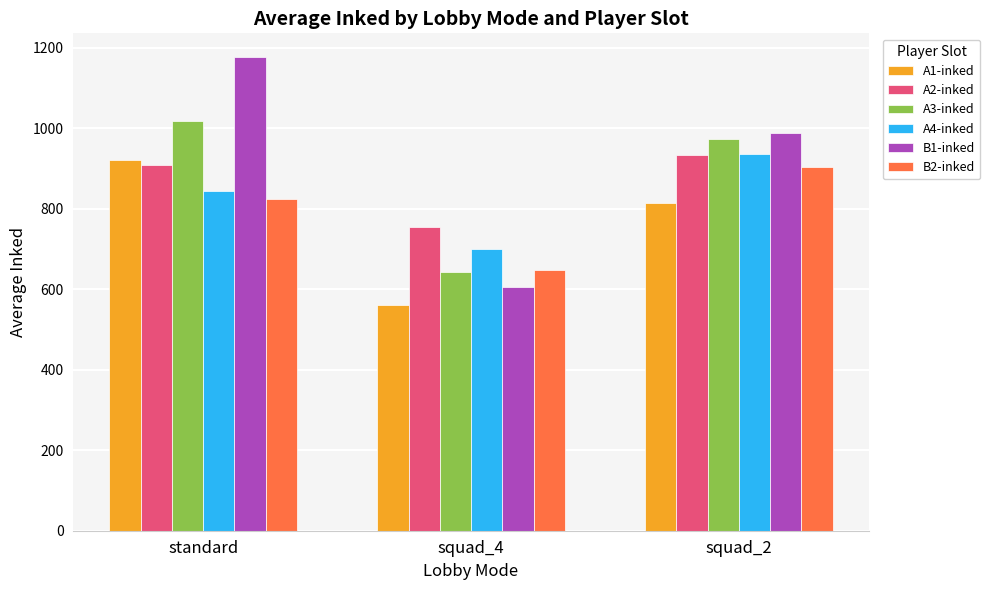

Is it true that A1-inked equals 921.9 at standard?

True